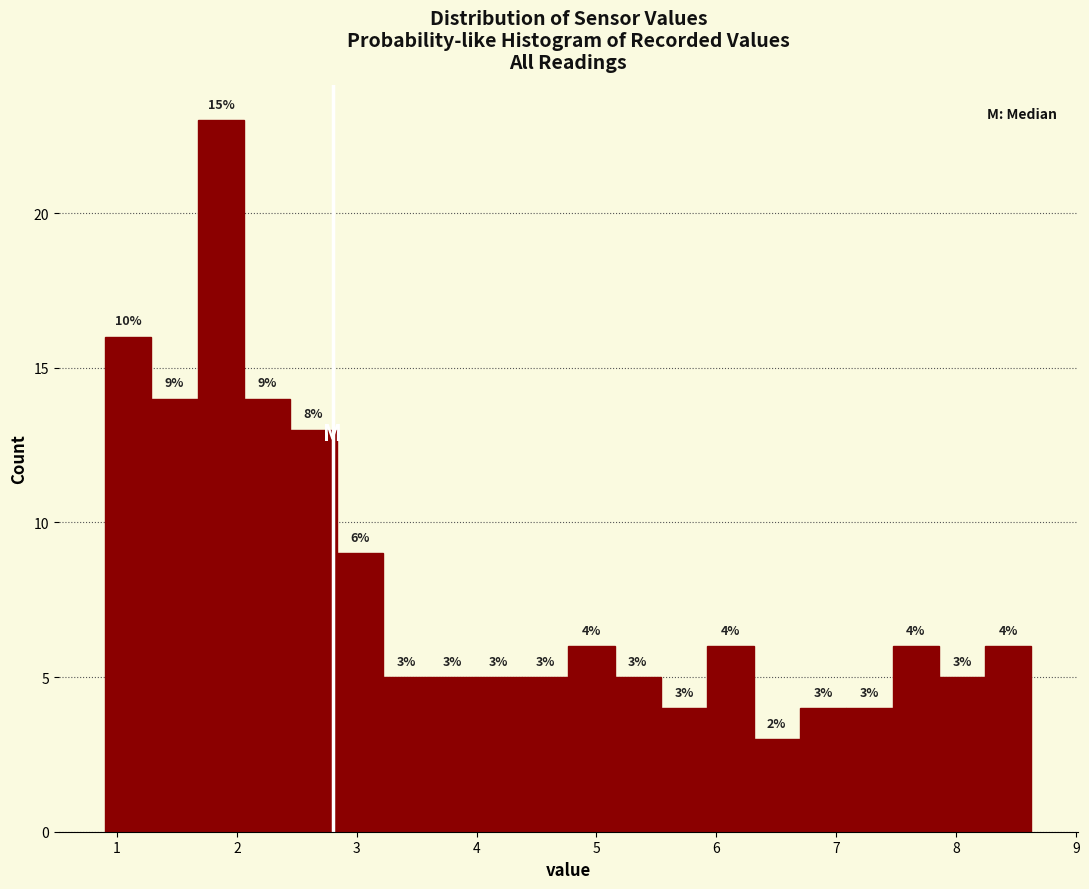

Read against the x-axis, roughly where is the centre of the tallest bar?

1.9